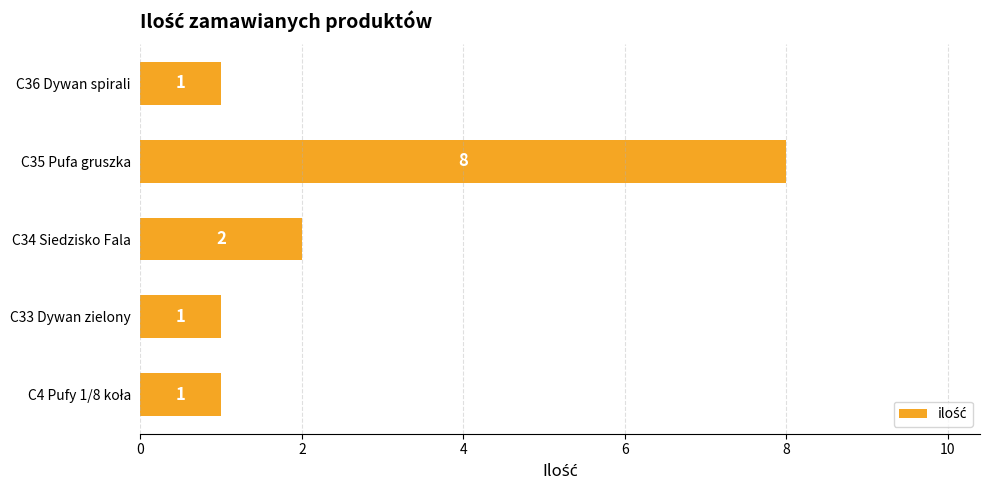

What is the average value?

3